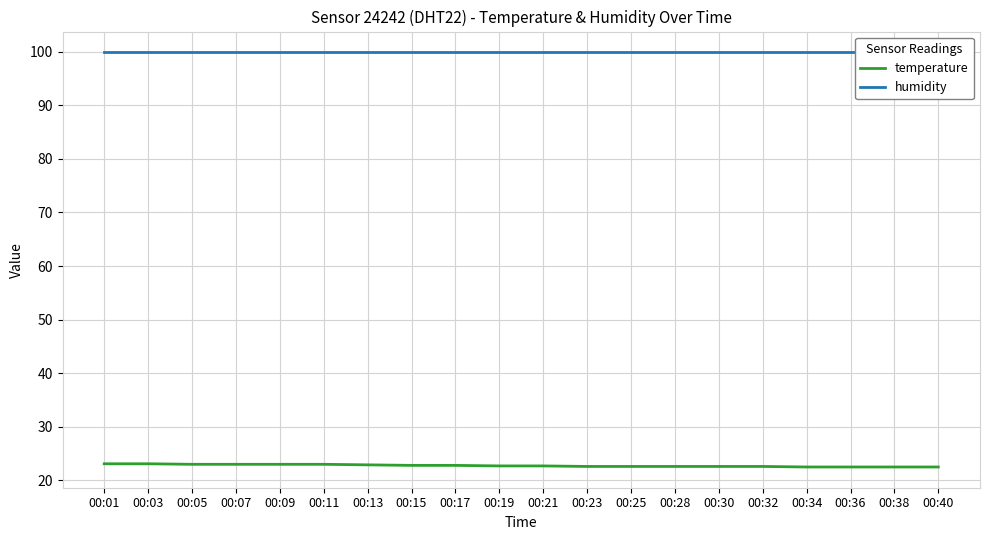

How many temperature values are between 22 and 23?

18